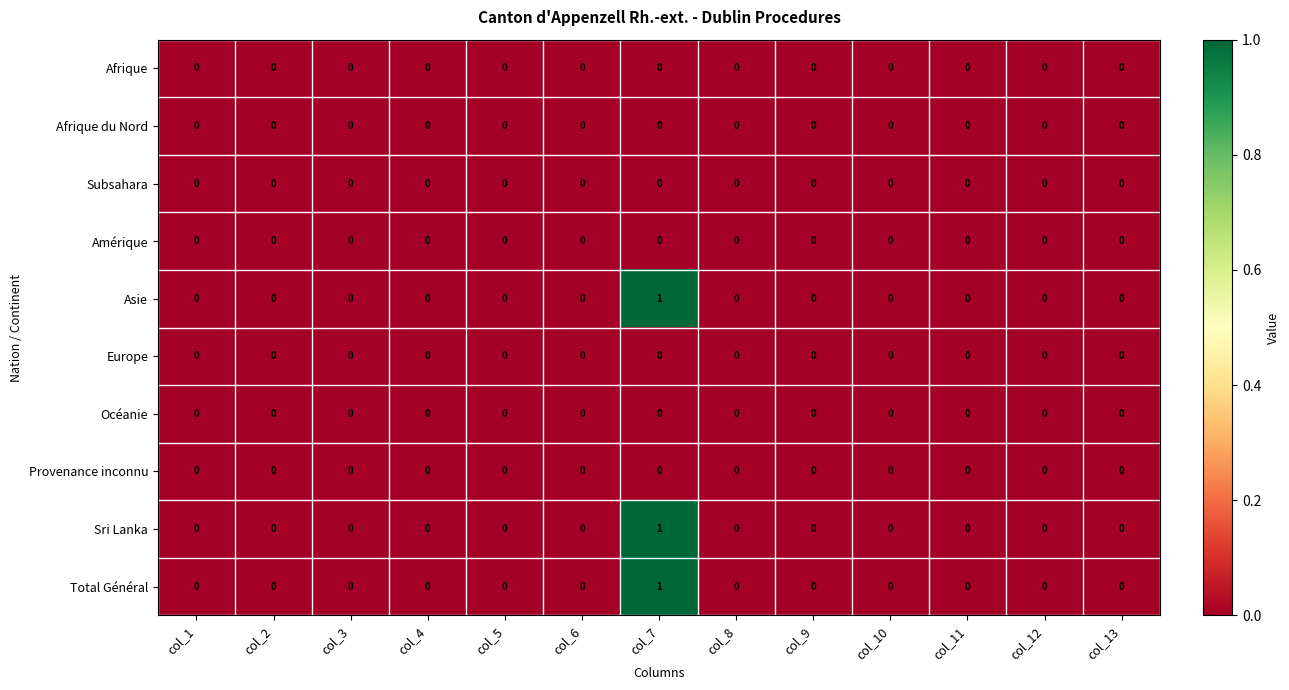

Count the Sri Lanka values in the range 0 to 1.

13